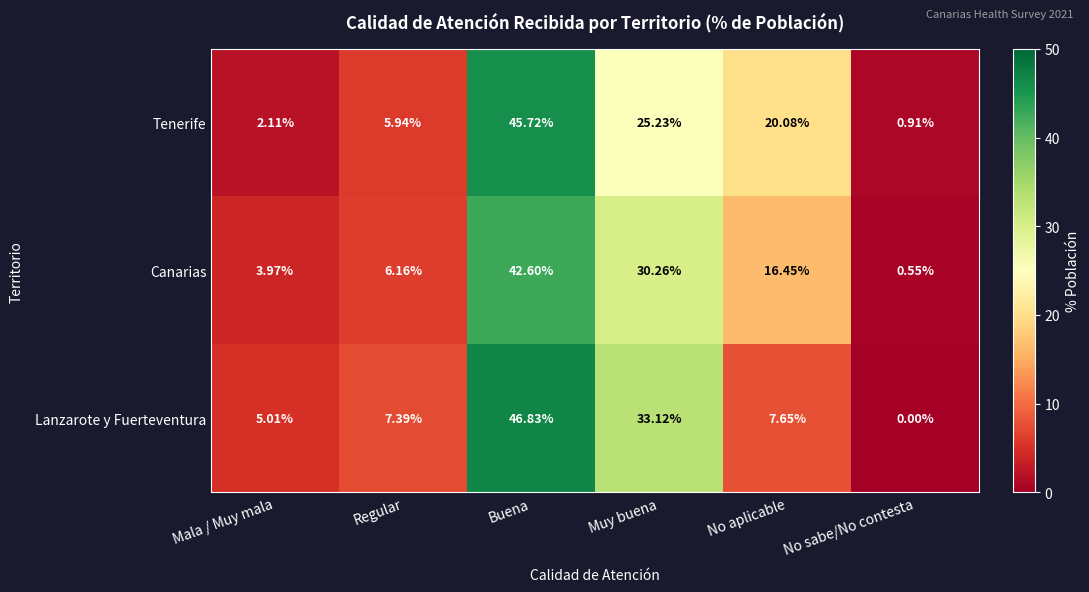

At which label does Lanzarote y Fuerteventura first exceed 7?

Regular